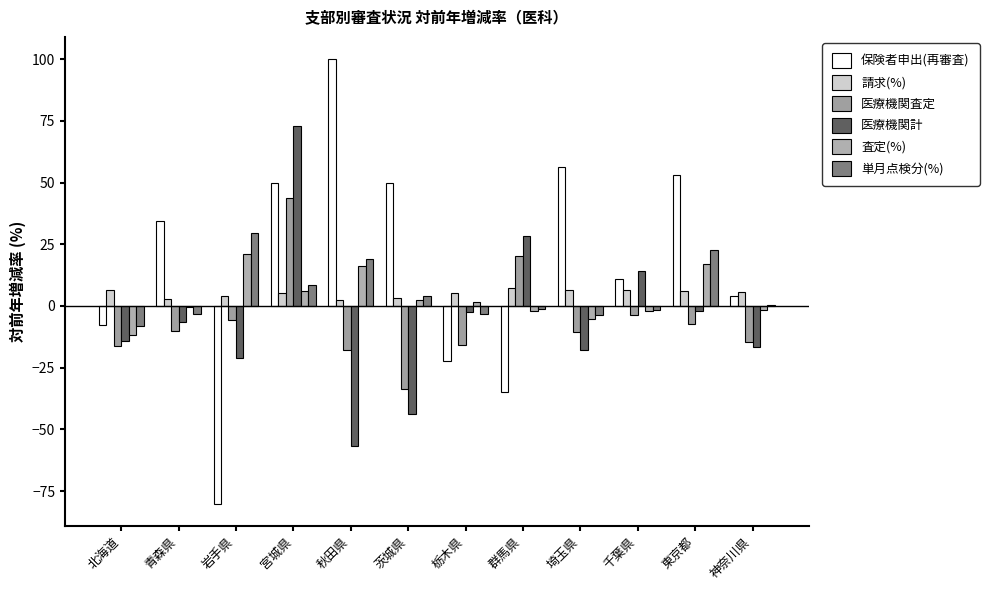

At which category is the sum across all series the highest?

宮城県